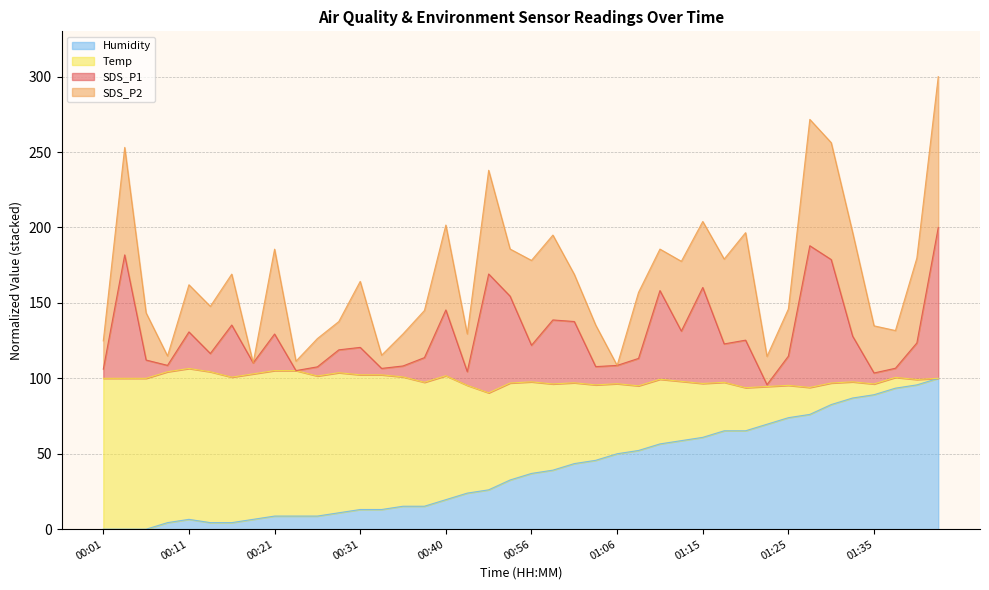

At which category does SDS_P1 reach its first local valley?

00:08